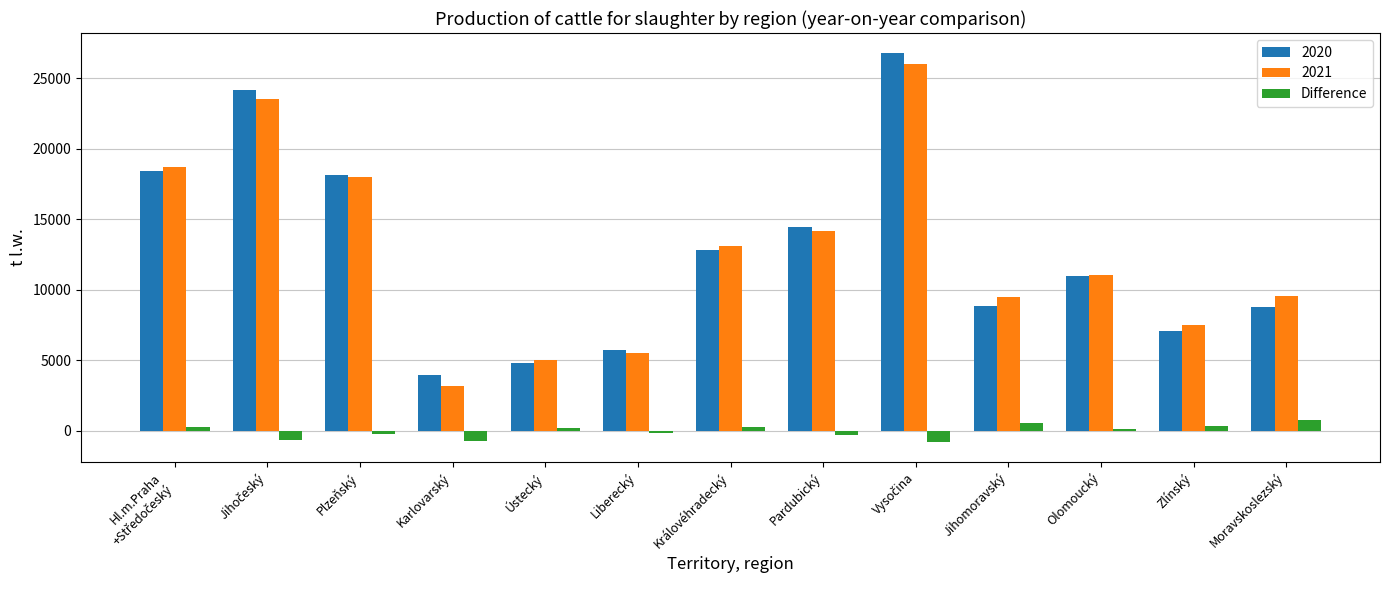

What is the difference between the maximum and minimum values in the 2021 series?

22788.5